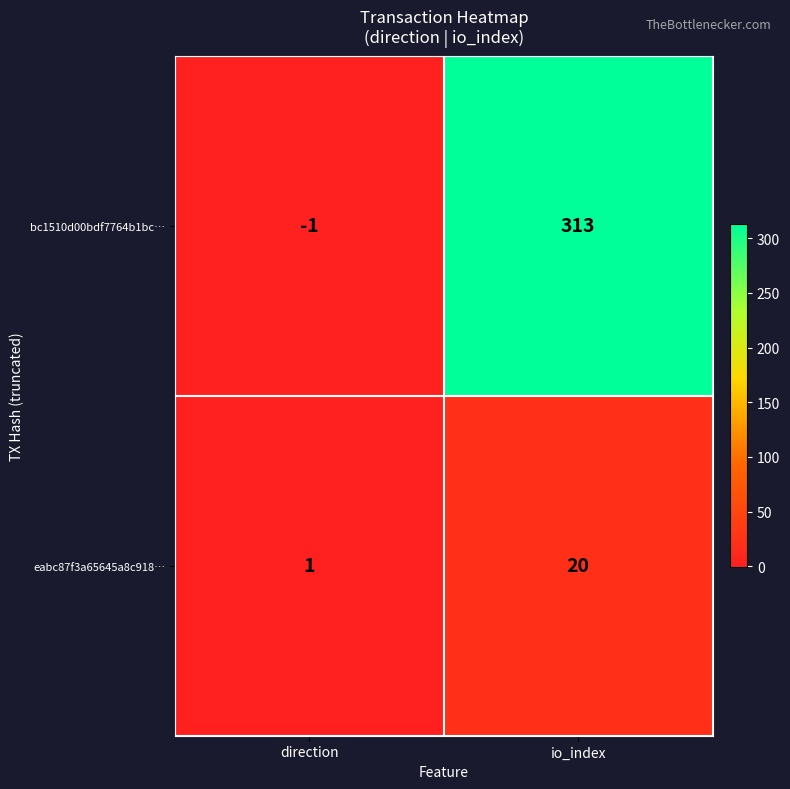

List the series in order of their overall mean, lowest first.

eabc87f3a65645a8c918…, bc1510d00bdf7764b1bc…